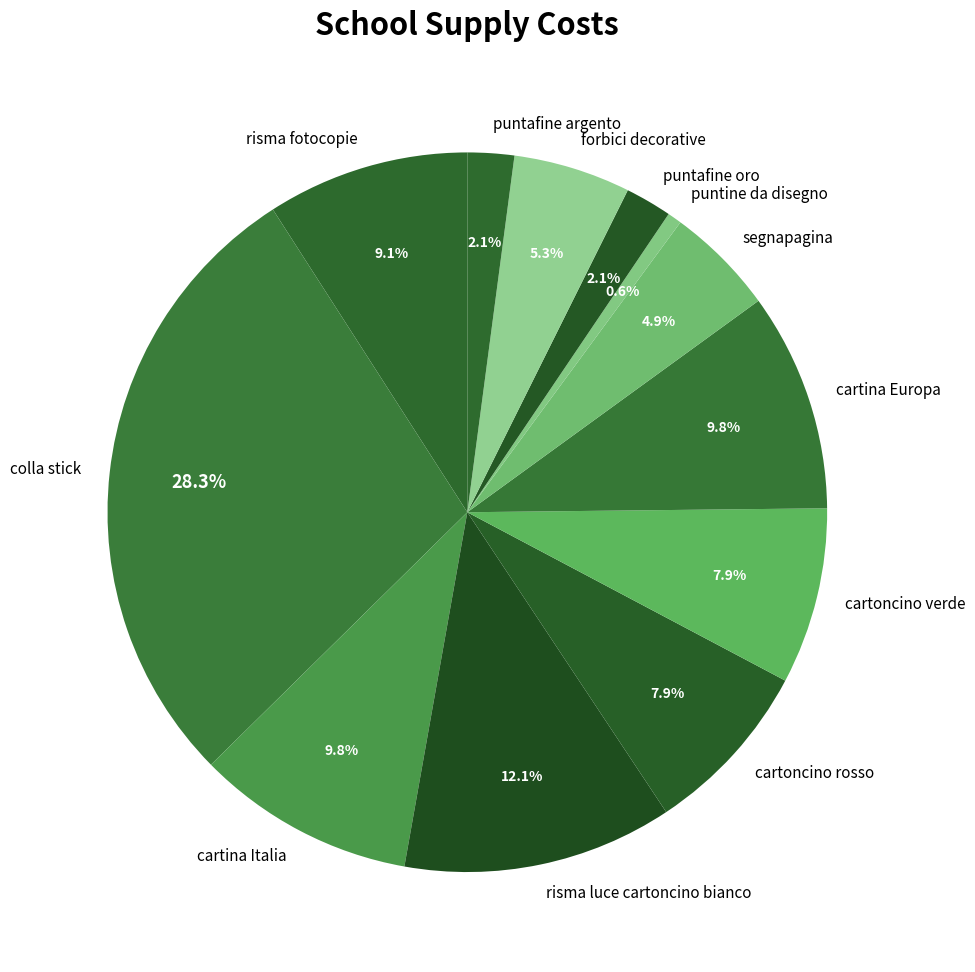

To the nearest percent, what is the combined percentage of colla stick and cartoncino rosso?

36%